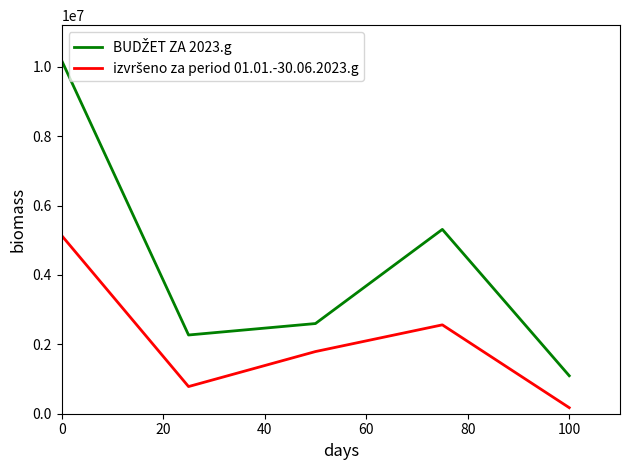

At how many categories does at least one series exceed 9268746?

1